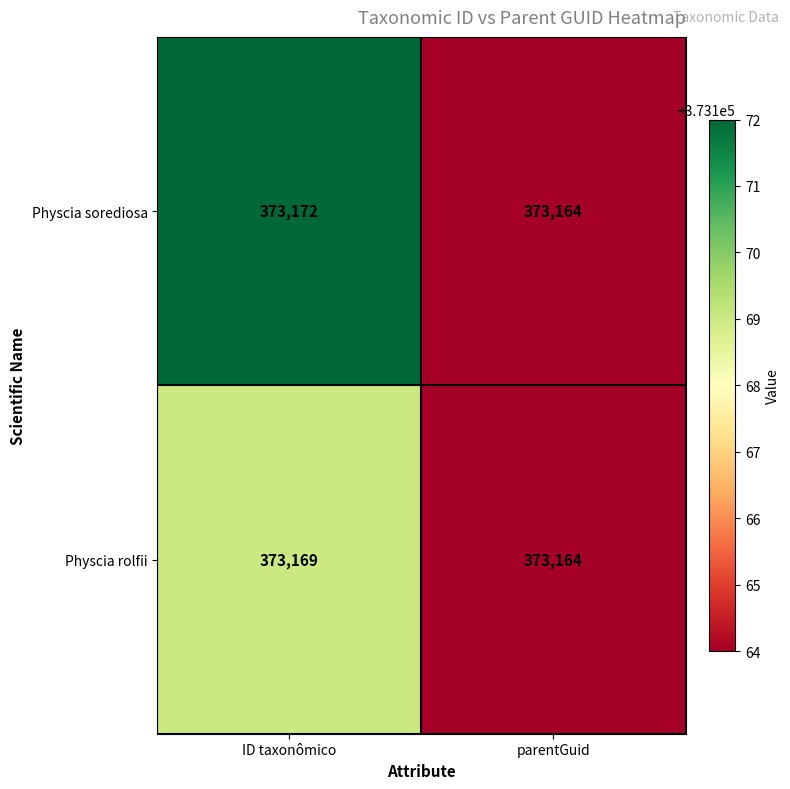

What is the sum of the Physcia rolfii values at parentGuid and ID taxonômico?

746333